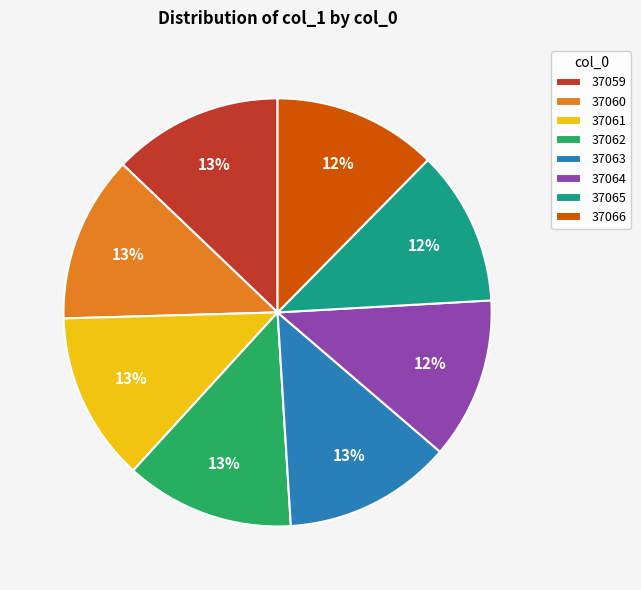

Is there a majority slice in this chart?

No